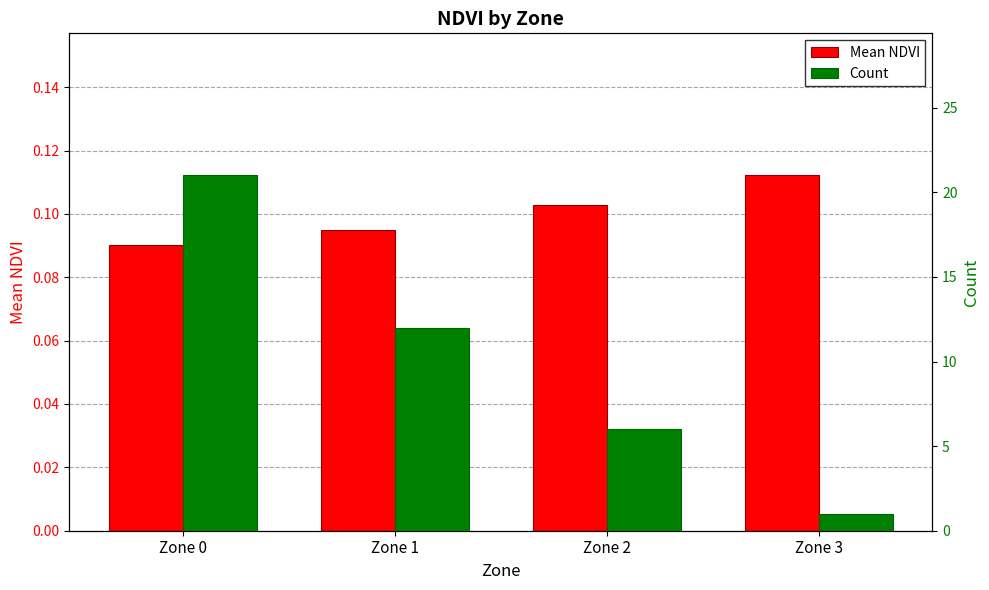

Is it true that Mean NDVI equals 0.2 at Zone 3?

False